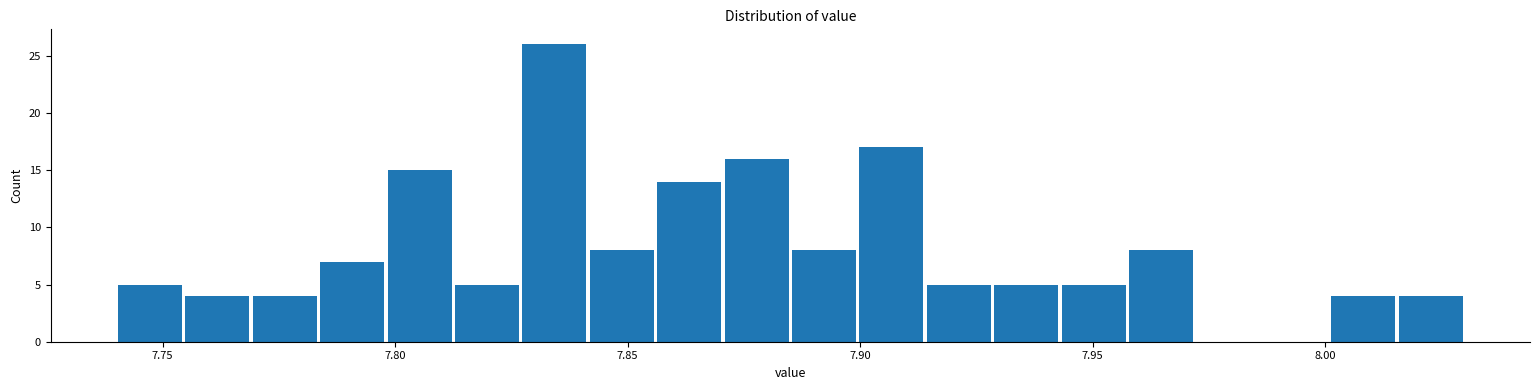

Read against the x-axis, roughly where is the centre of the tallest bar?

7.835